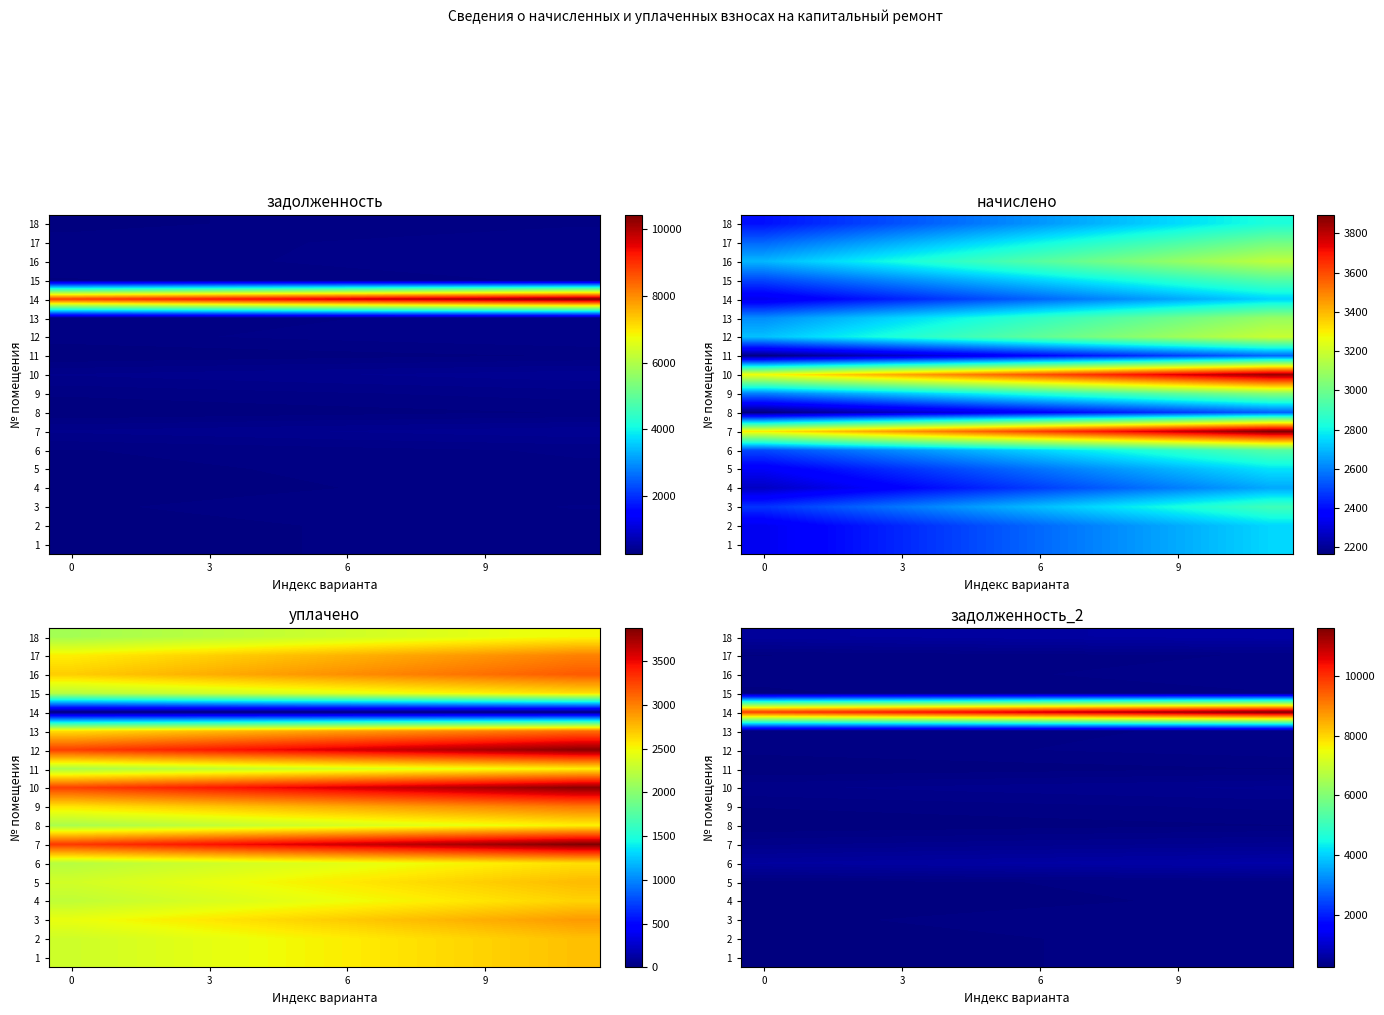

Which series has the largest total across all categories?

14